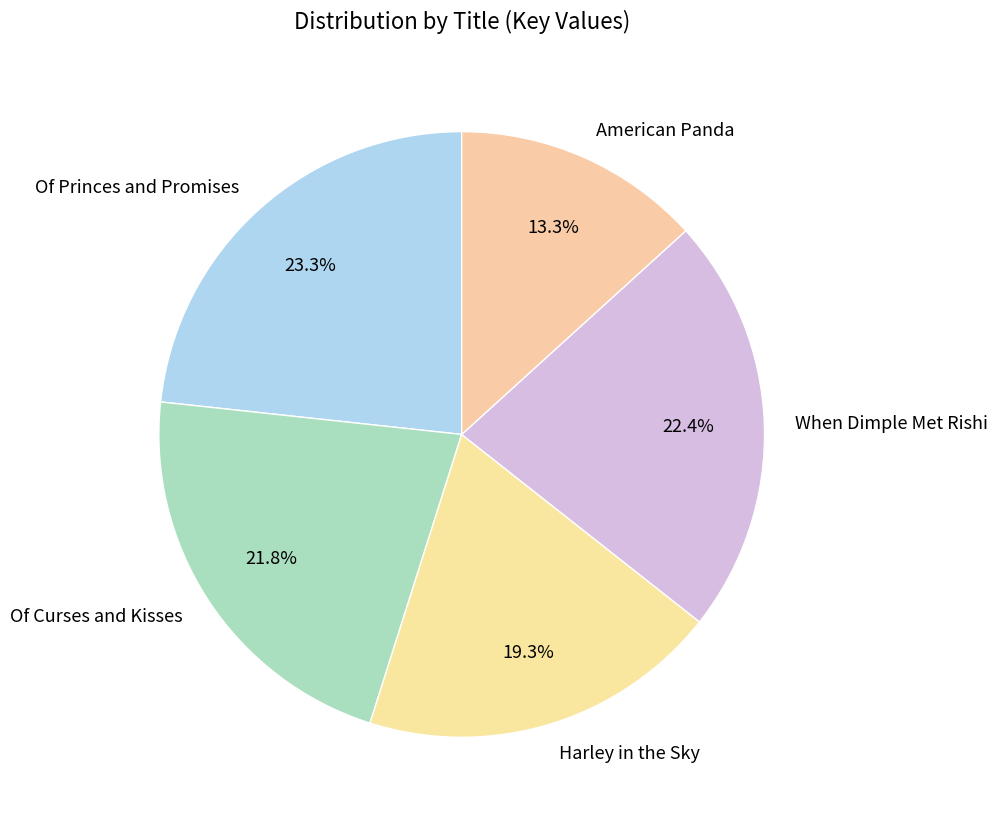

Does Harley in the Sky represent more than half of the total?

No